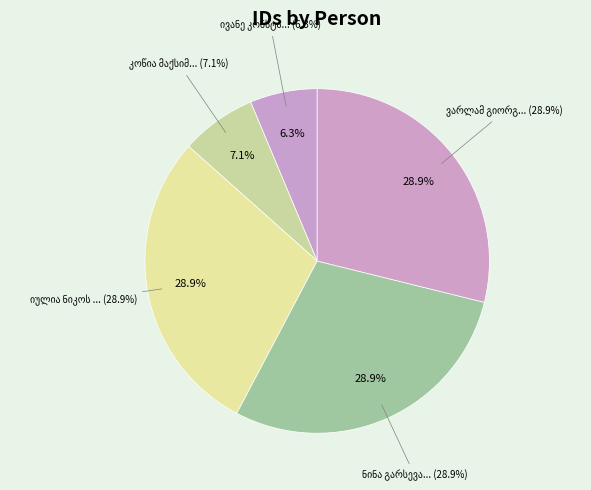

Is the sum of ნინა გარსევანის ასული ჭირაქაძისა and იულია ნიკოს ასული აქირთავა greater than half?

Yes